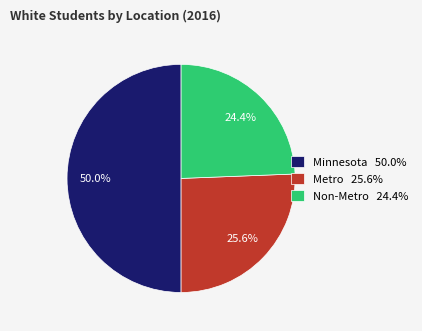

Does Metro 25.6% account for over 50% of the chart?

No